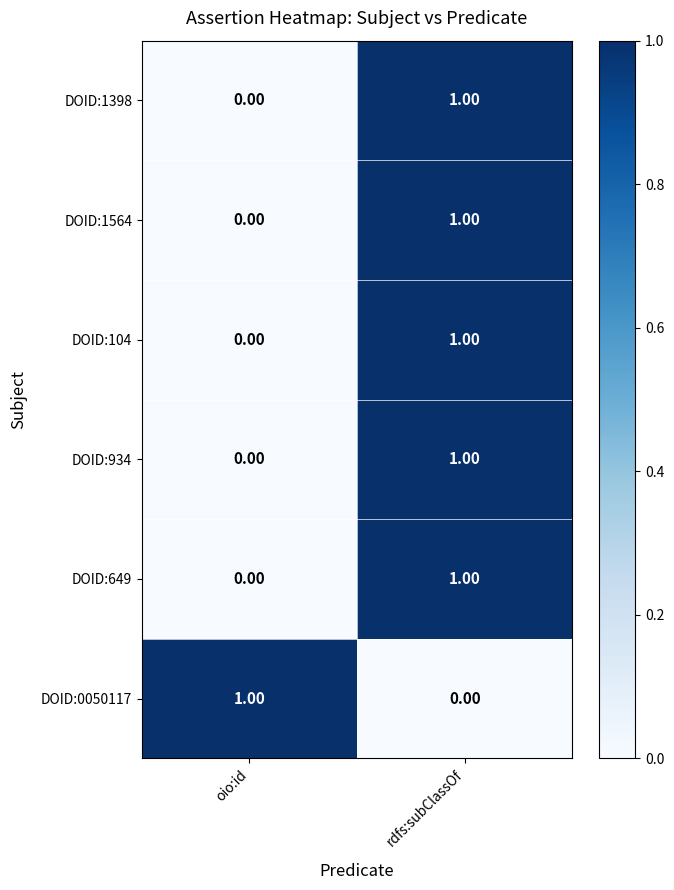

How many categories are shown in the chart?

2